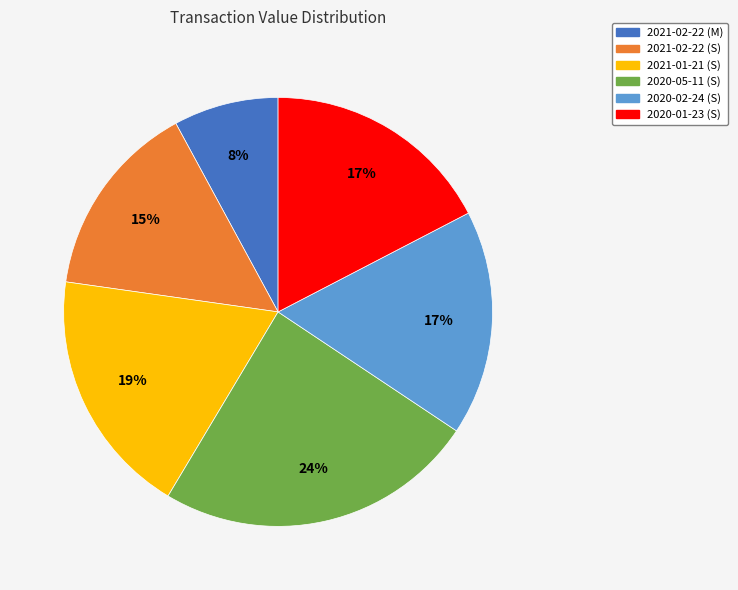

How many segments does this pie chart have?

6